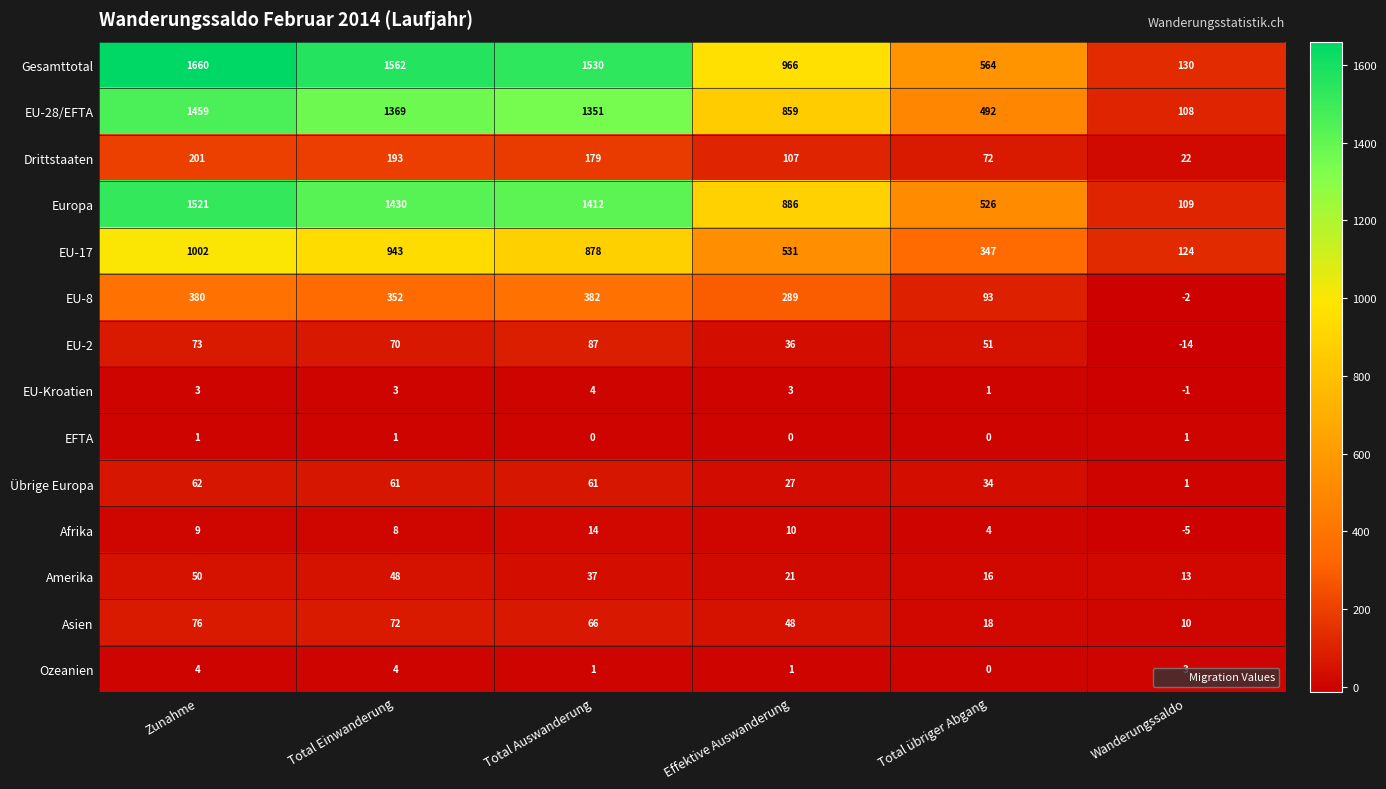

What is the sum of the Übrige Europa values at Zunahme and Effektive Auswanderung?

89